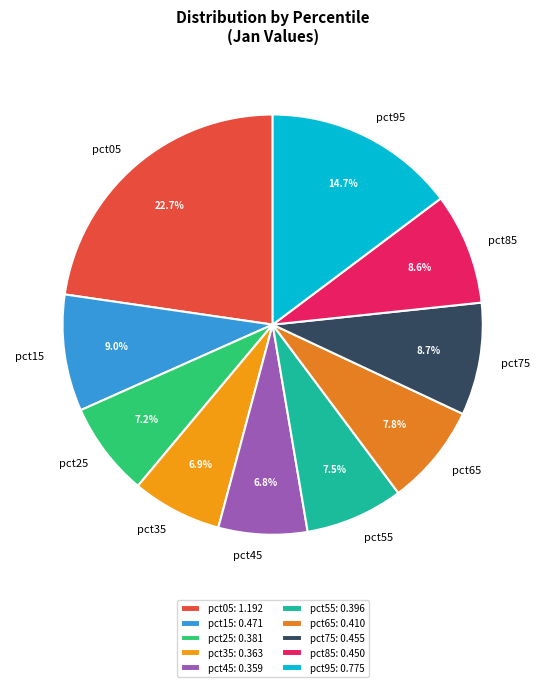

Does any single category account for the majority?

No